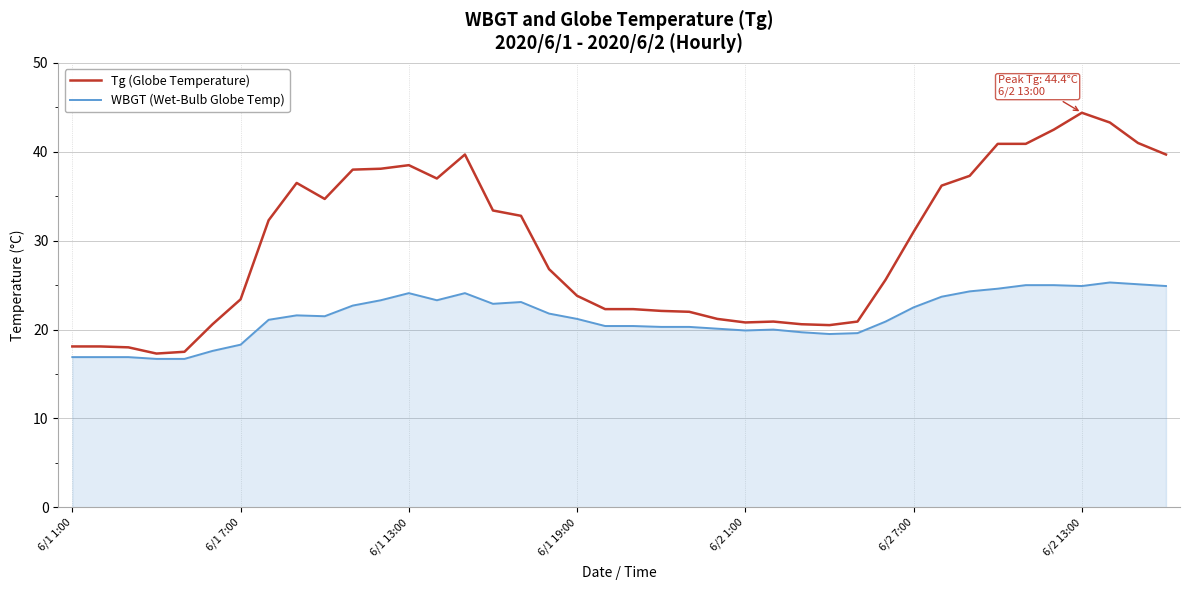

True or false: WBGT (Wet-Bulb Globe Temp) and Tg (Globe Temperature) cross at least once.

False